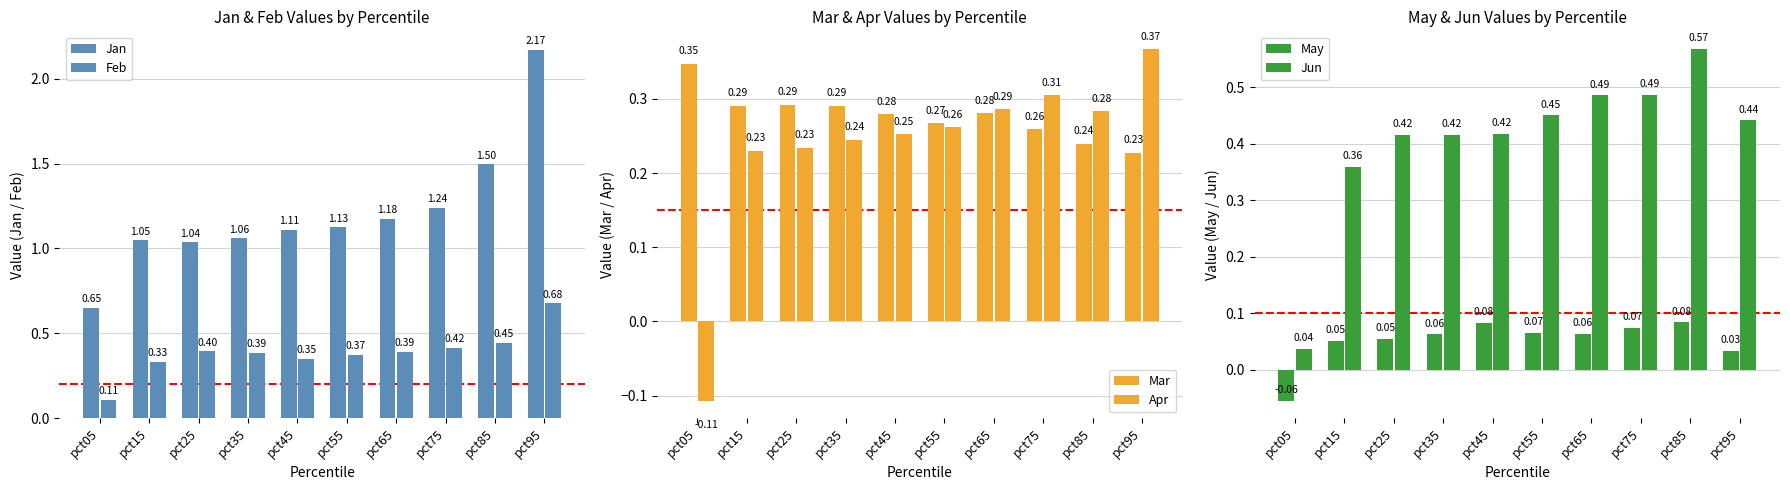

How many bars are there in total?

60